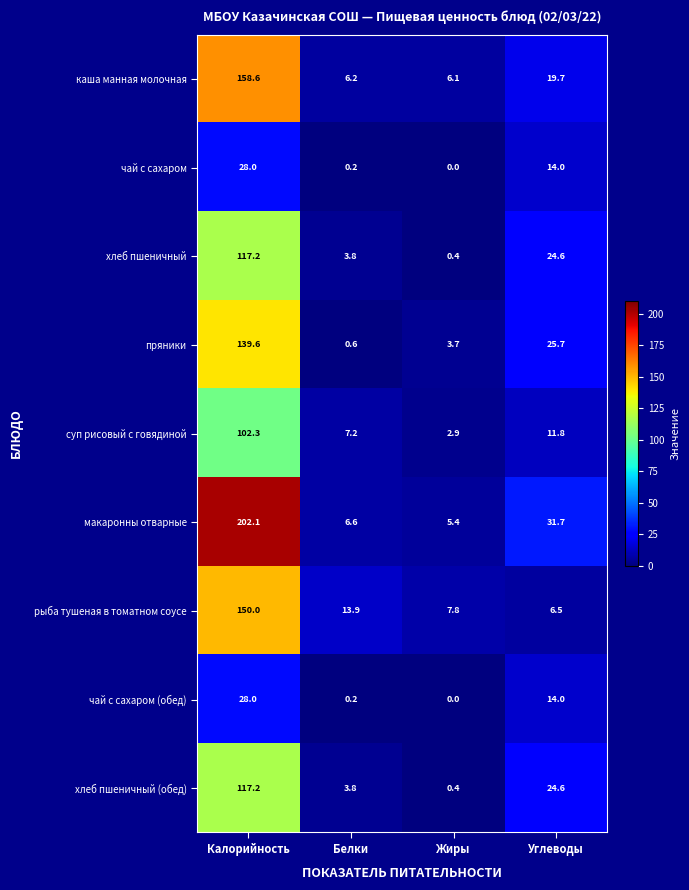

At which label is хлеб пшеничный closest to 58?

Углеводы